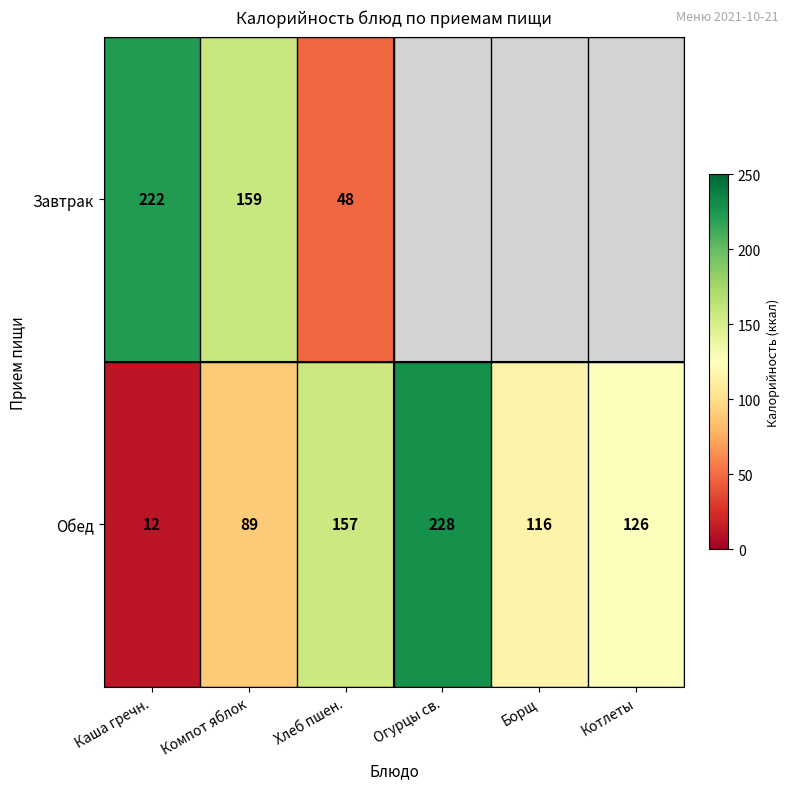

Is the value of Завтрак at Каша гречн. greater than the value of Обед at Каша гречн.?

Yes